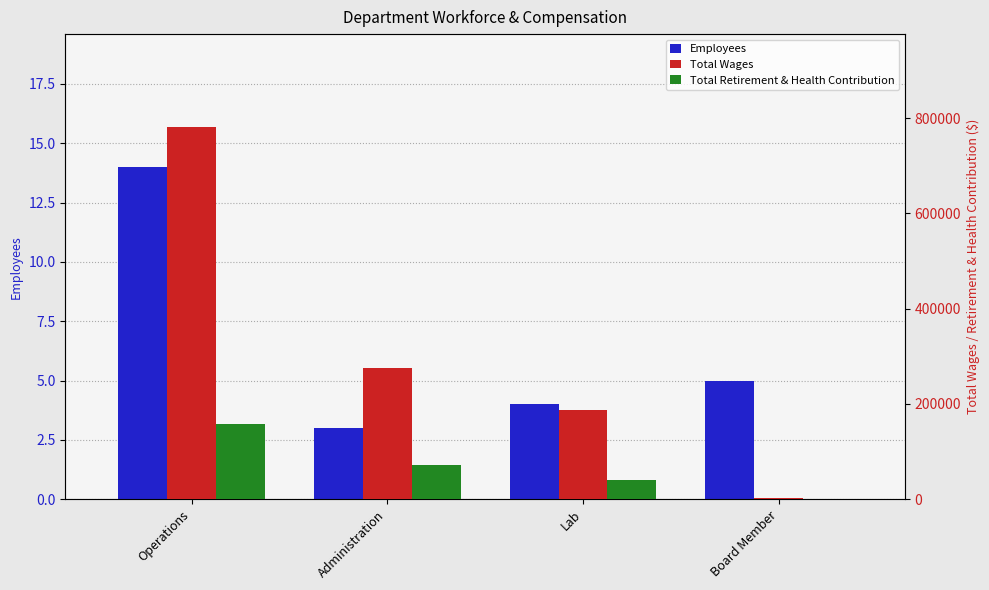

What position from the left is Board Member?

4